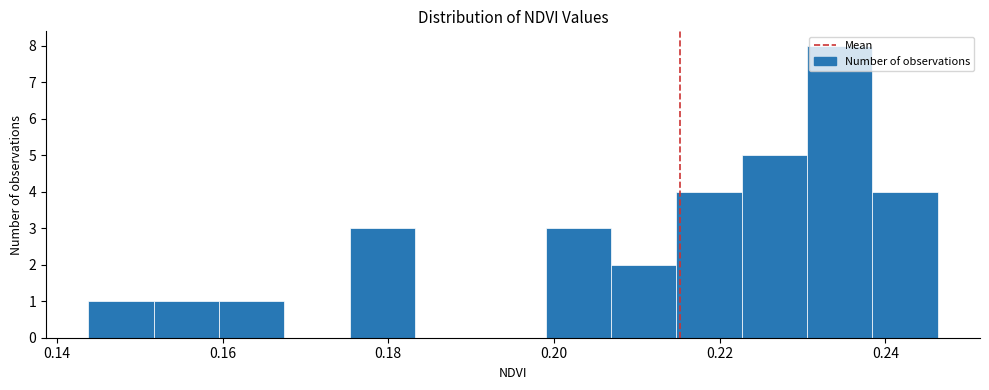

Around what value on the x-axis is the tallest bar? Give the approximate position of its centre, as read against the axis.

0.234